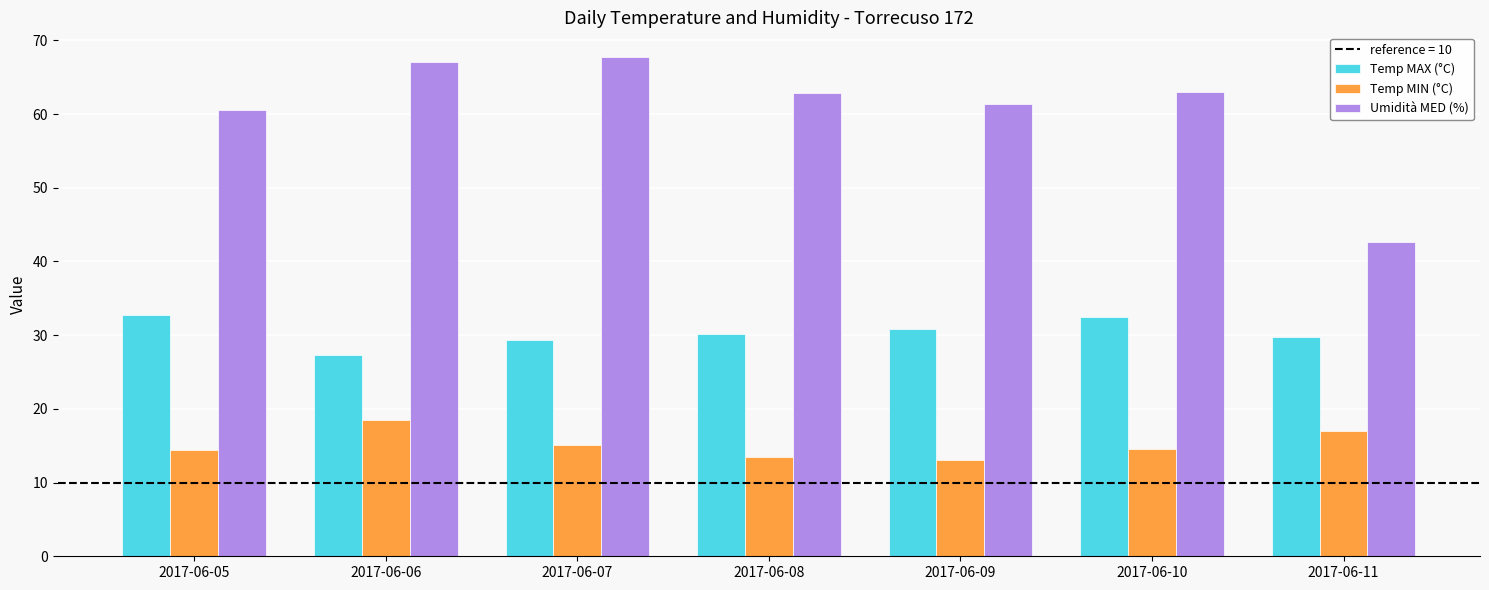

Which series has the largest range (max minus min)?

Umidità MED (%)